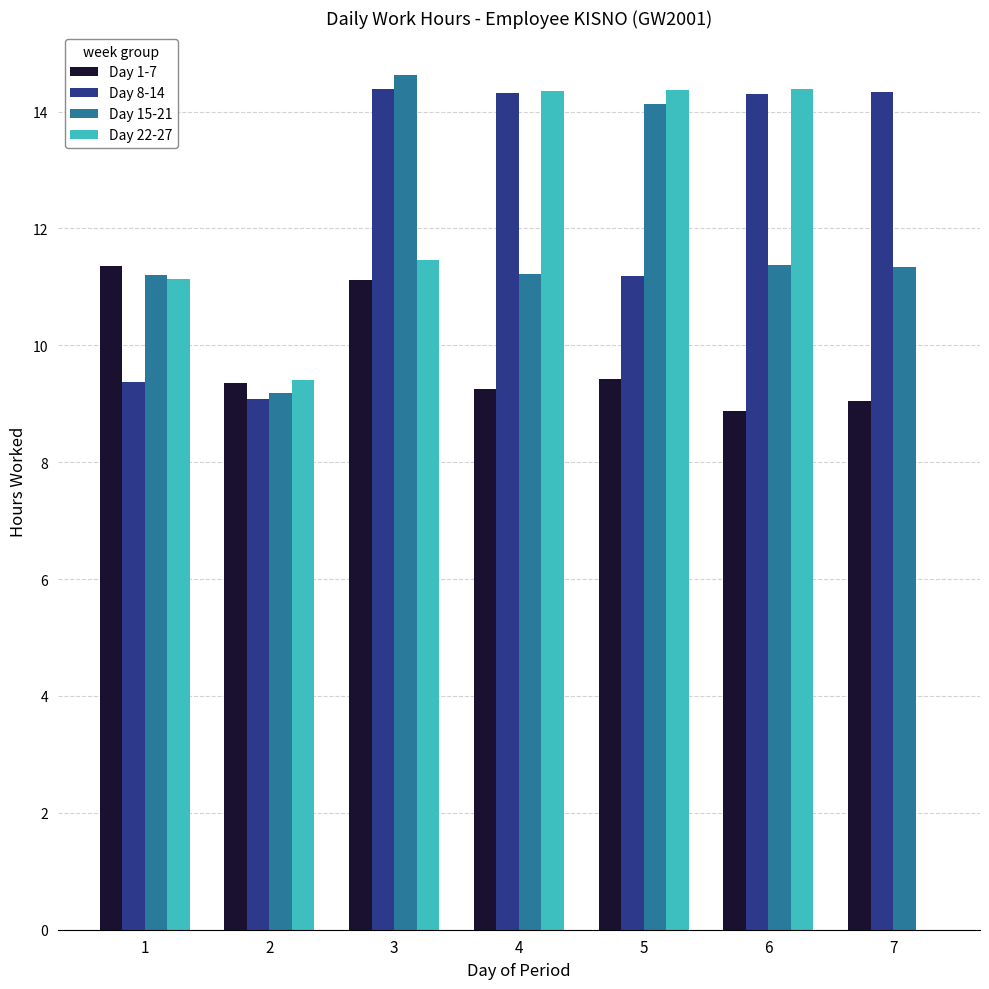

What are all the series names shown in the legend?

Day 1-7, Day 8-14, Day 15-21, Day 22-27